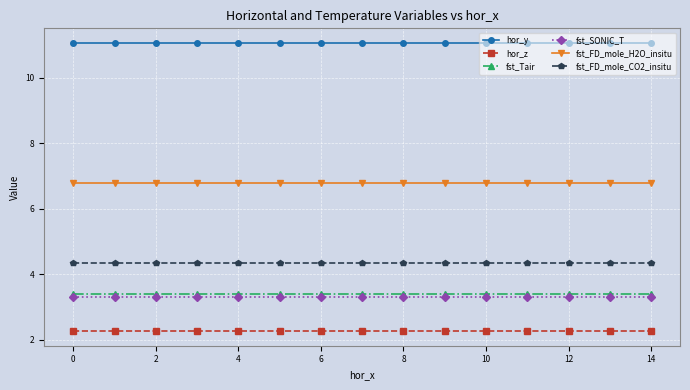

Reading right to left, what are all the values shown in this chart?

hor_y: 11.1	11.1	11.1	11.1	11.1	11.1	11.1	11.1	11.1	11.1	11.1	11.1	11.1	11.1	11.1
hor_z: 2.3	2.3	2.3	2.3	2.3	2.3	2.3	2.3	2.3	2.3	2.3	2.3	2.3	2.3	2.3
fst_Tair: 3.4	3.4	3.4	3.4	3.4	3.4	3.4	3.4	3.4	3.4	3.4	3.4	3.4	3.4	3.4
fst_SONIC_T: 3.3	3.3	3.3	3.3	3.3	3.3	3.3	3.3	3.3	3.3	3.3	3.3	3.3	3.3	3.3
fst_FD_mole_H2O_insitu: 6.8	6.8	6.8	6.8	6.8	6.8	6.8	6.8	6.8	6.8	6.8	6.8	6.8	6.8	6.8
fst_FD_mole_CO2_insitu: 4.4	4.4	4.4	4.4	4.4	4.4	4.4	4.4	4.4	4.4	4.4	4.4	4.4	4.4	4.4